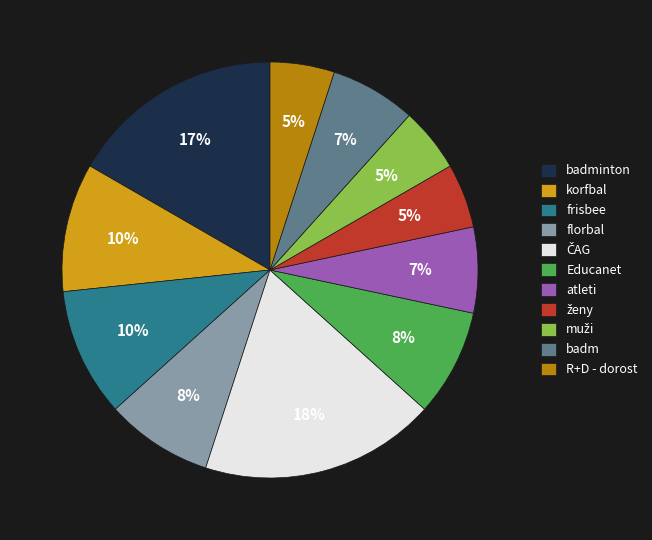

Is it true that badm is 7% of the pie?

True